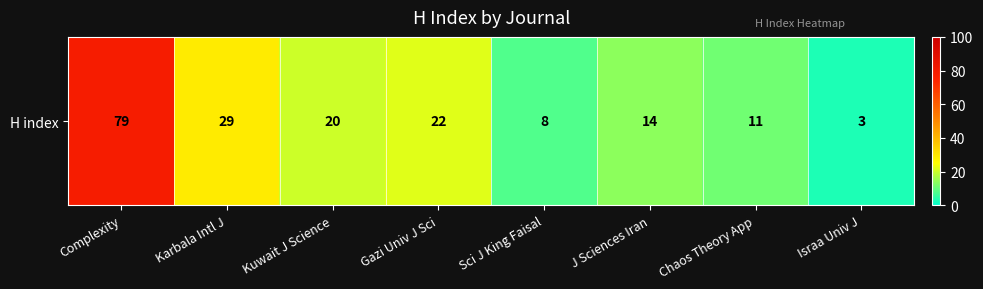

How many categories are shown in the chart?

8